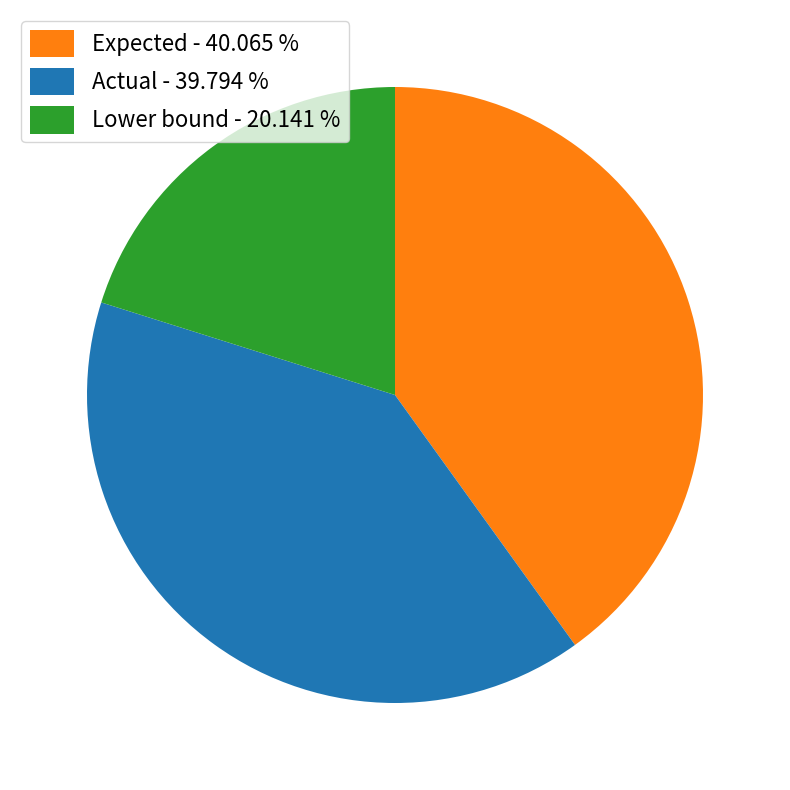

How many segments does this pie chart have?

3